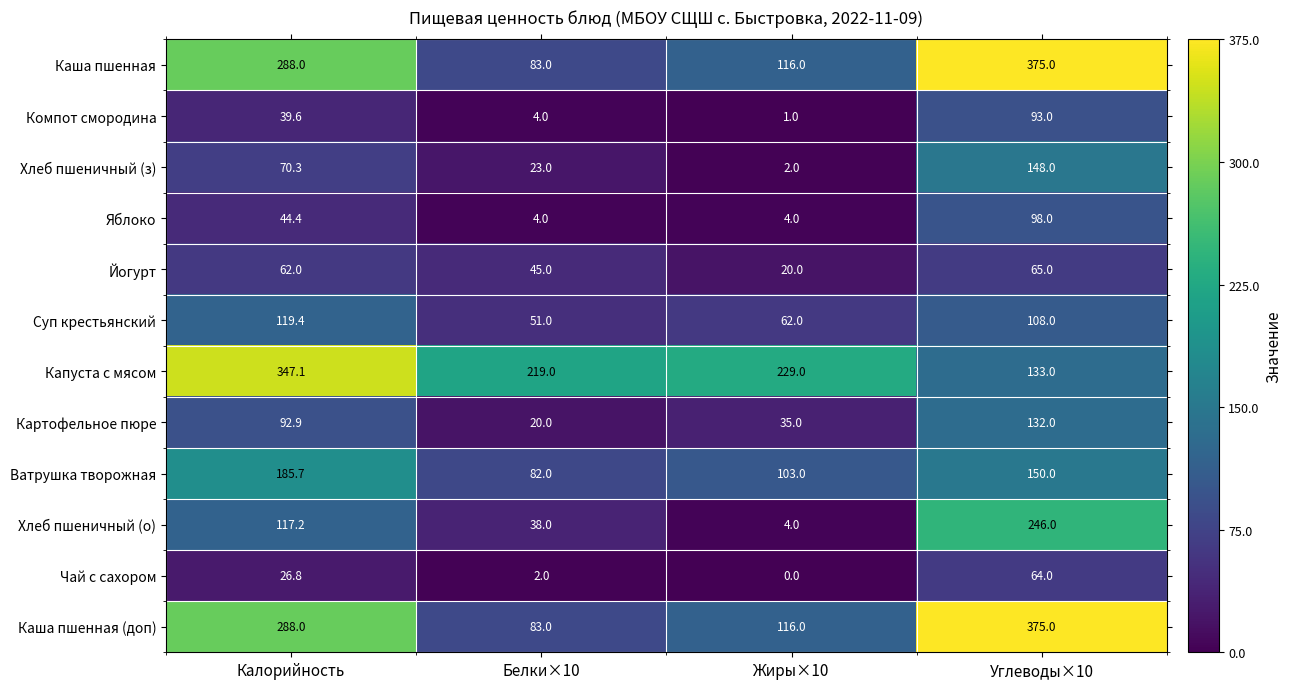

Which series has the largest total across all categories?

Капуста с мясом